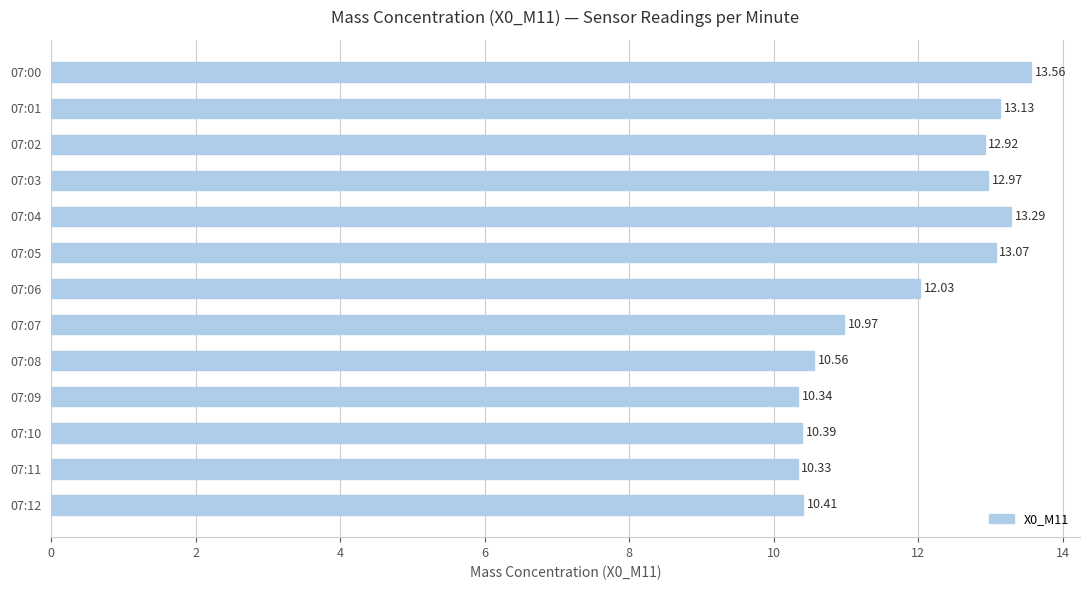

Count the number of values greater than 12.

7